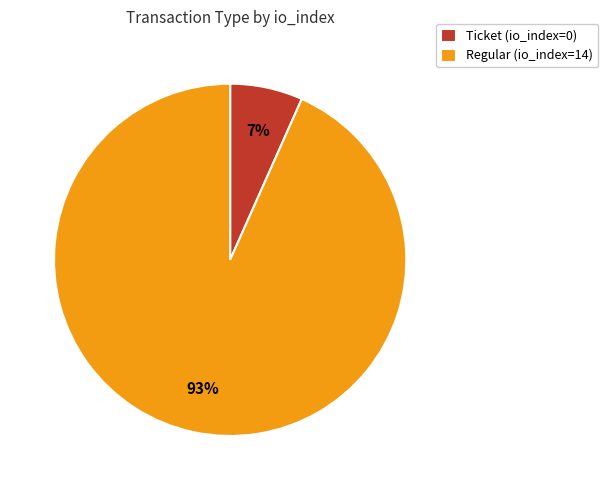

Between Regular (io_index=14) and Ticket (io_index=0), which is larger?

Regular (io_index=14)